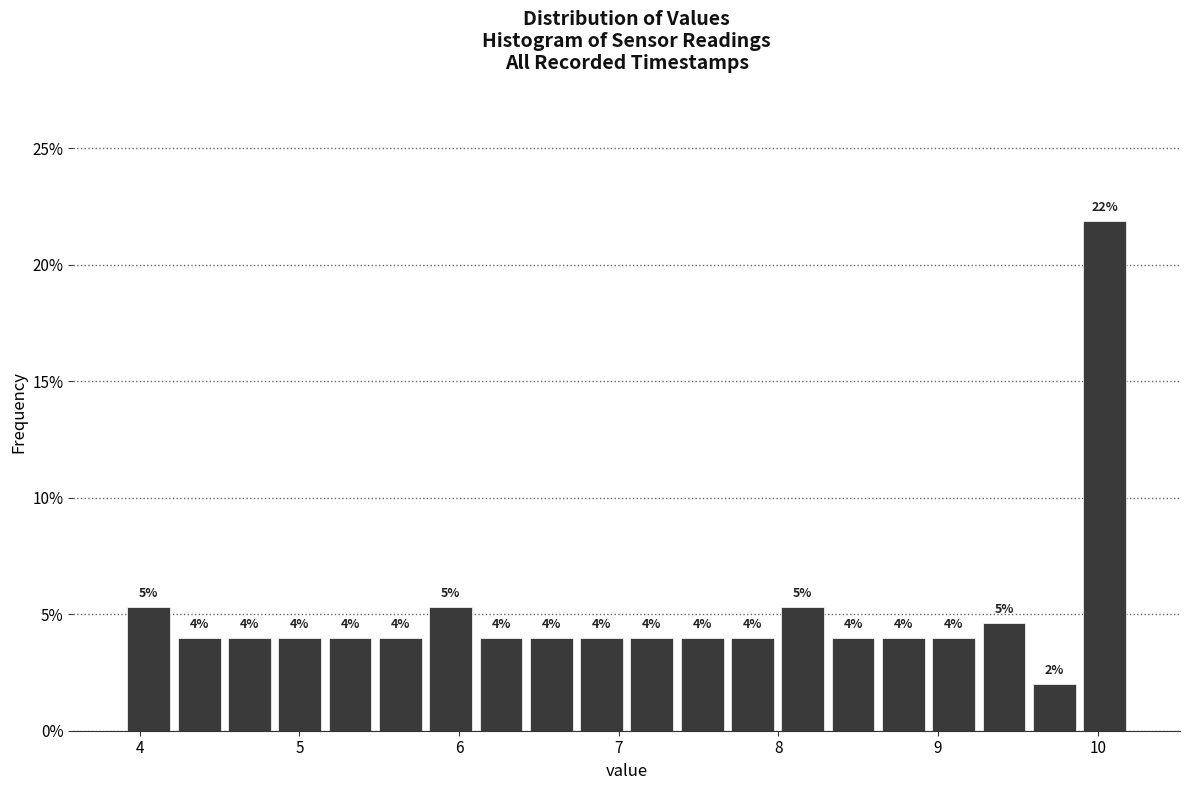

Read against the x-axis, roughly where is the centre of the tallest bar?

10.0